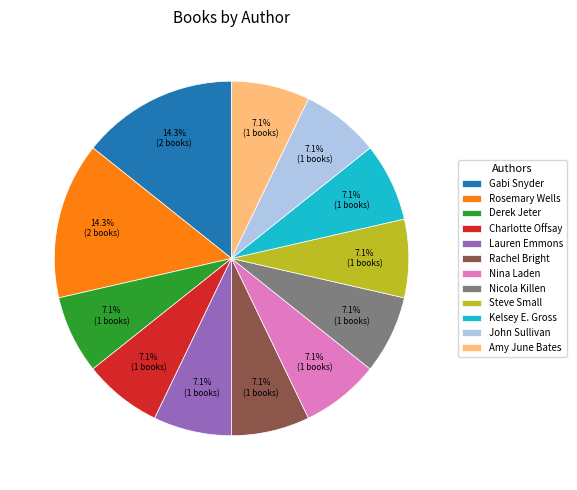

How many slices are in this pie chart?

12